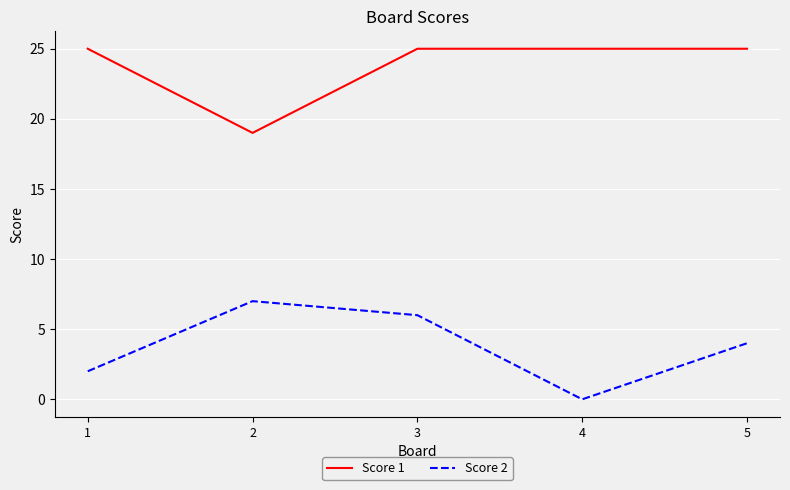

What is the difference between the maximum and minimum values in the Score 2 series?

7